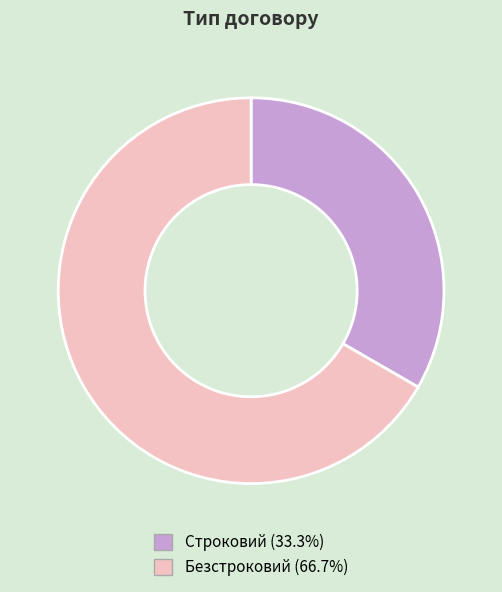

What is the smallest slice in the pie chart?

Строковий